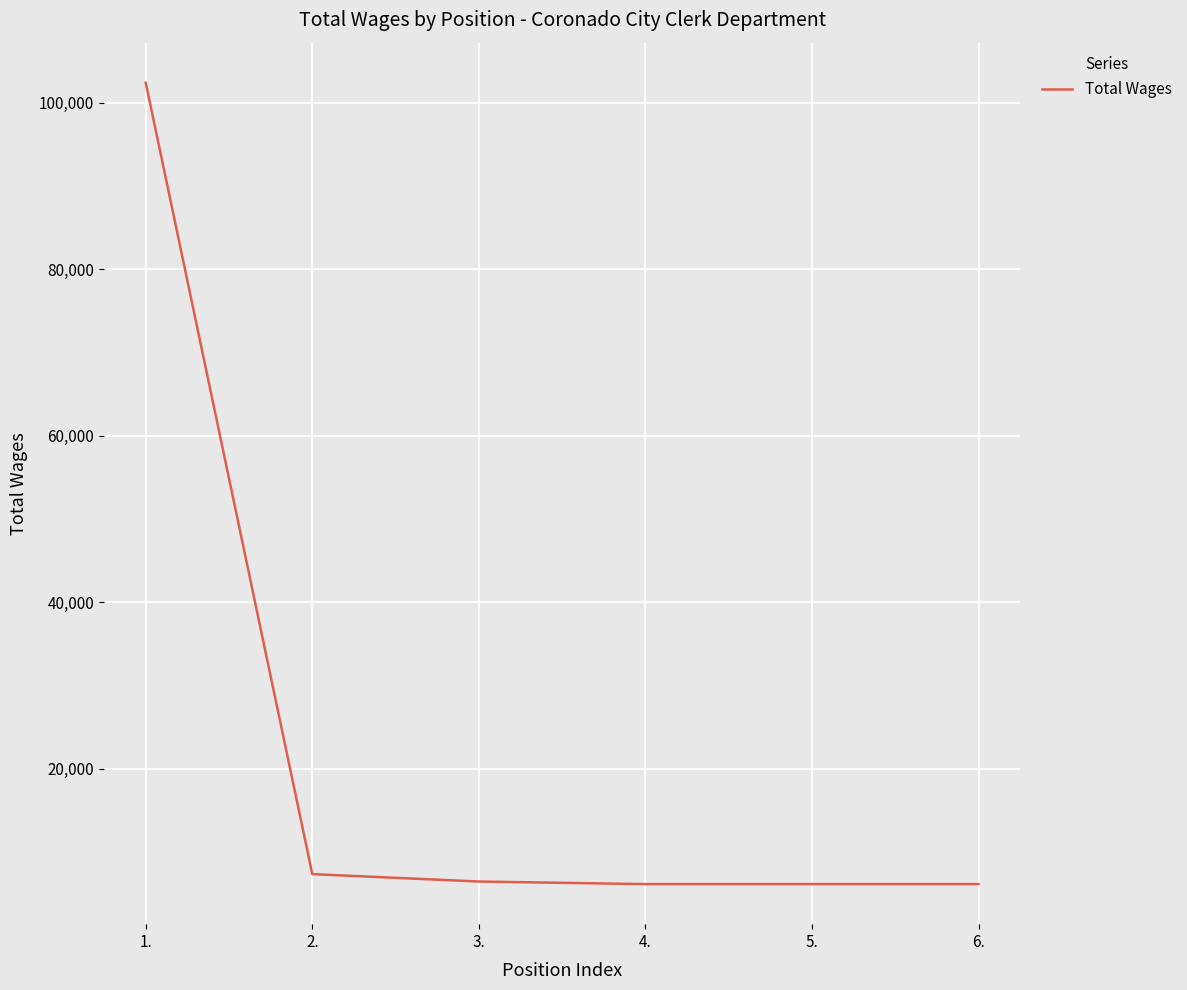

What is the approximate value at 6., to the nearest 50?

6100